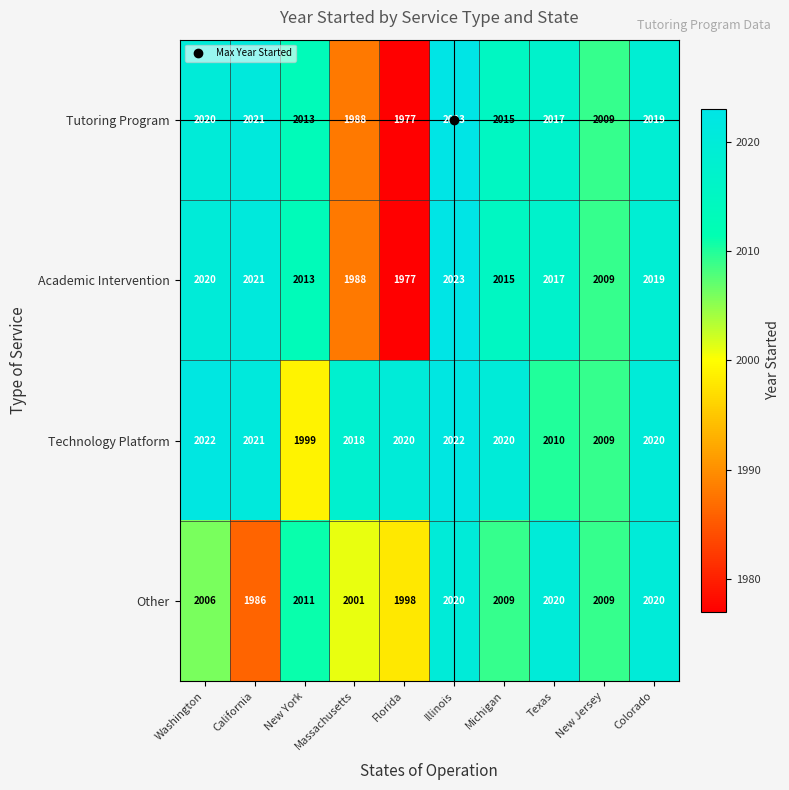

At which category is the sum across all series the highest?

Illinois